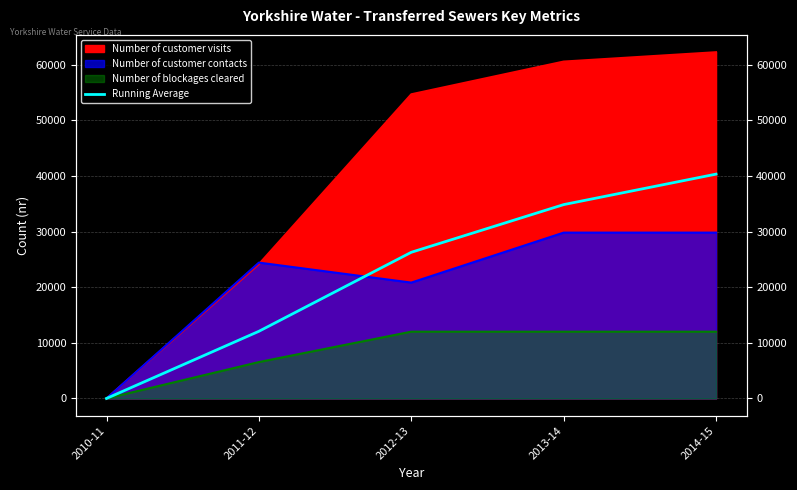

Which category has the highest value across all series?

2014-15